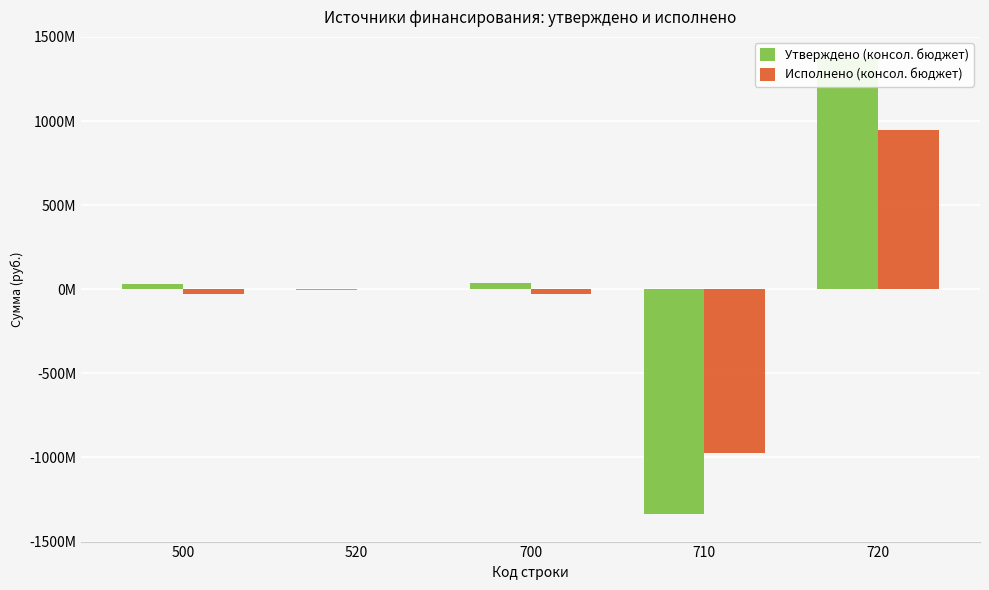

What is the spread (max minus min) of values at 700?

66784348.0